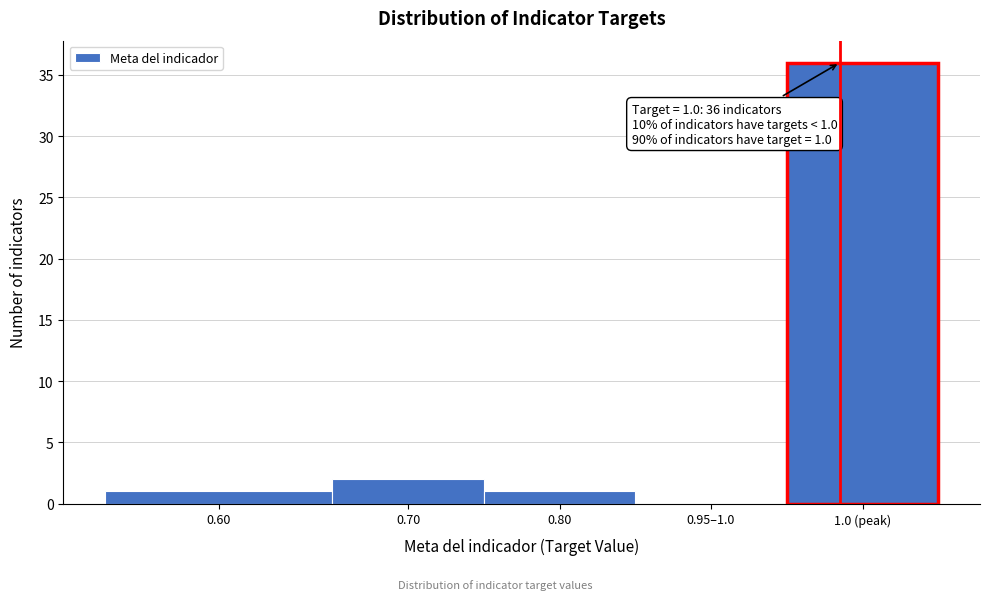

Reading left to right, extract all data points from this chart.

0.60=1	0.70=2	0.80=1	0.95–1.0=0	1.0 (peak)=36